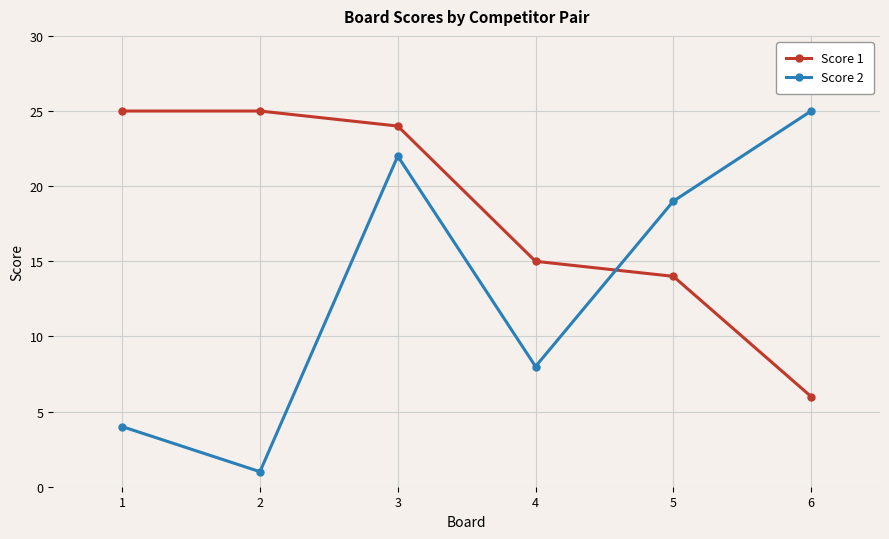

Reading left to right, extract all data points from this chart.

Score 1: 1=25	2=25	3=24	4=15	5=14	6=6
Score 2: 1=4	2=1	3=22	4=8	5=19	6=25